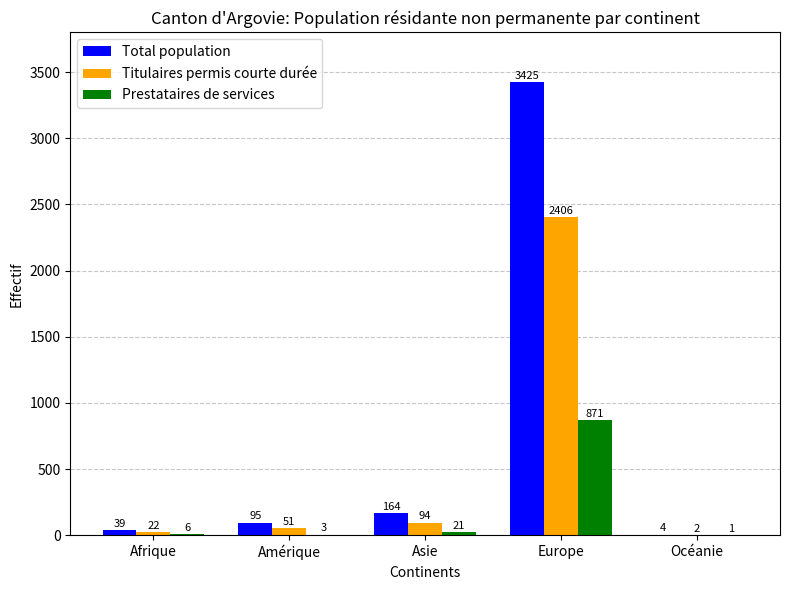

How many distinct data groups are displayed?

3